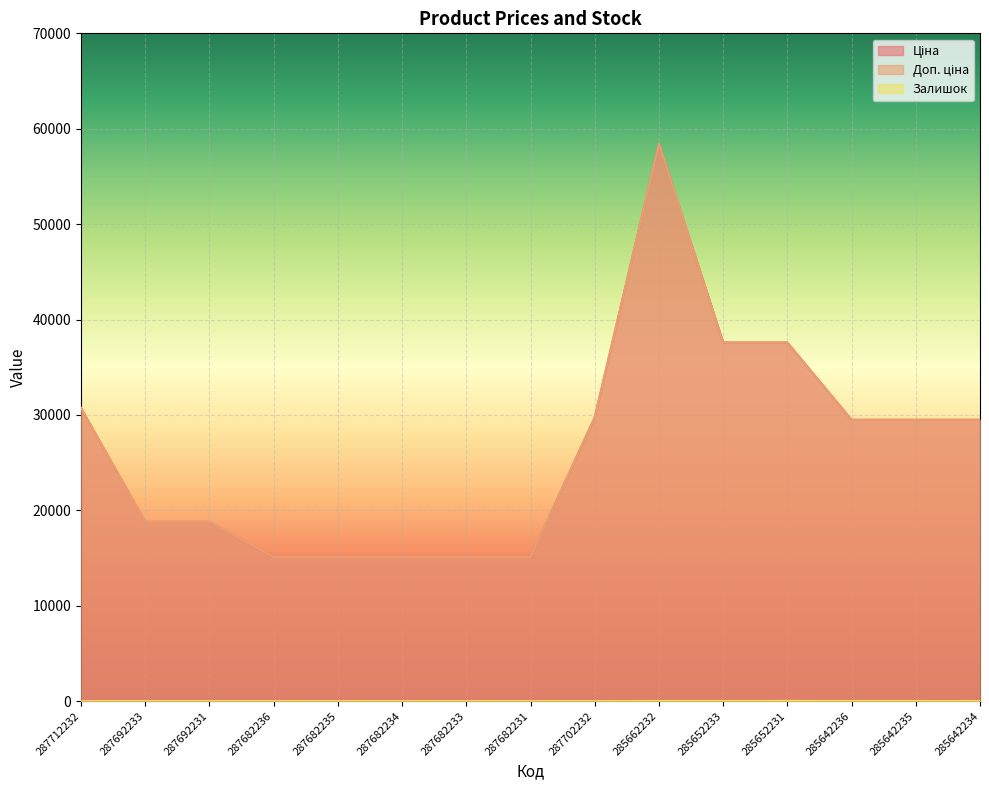

Rank the series at 287692233 from highest to lowest value.

Ціна, Доп. ціна, Залишок